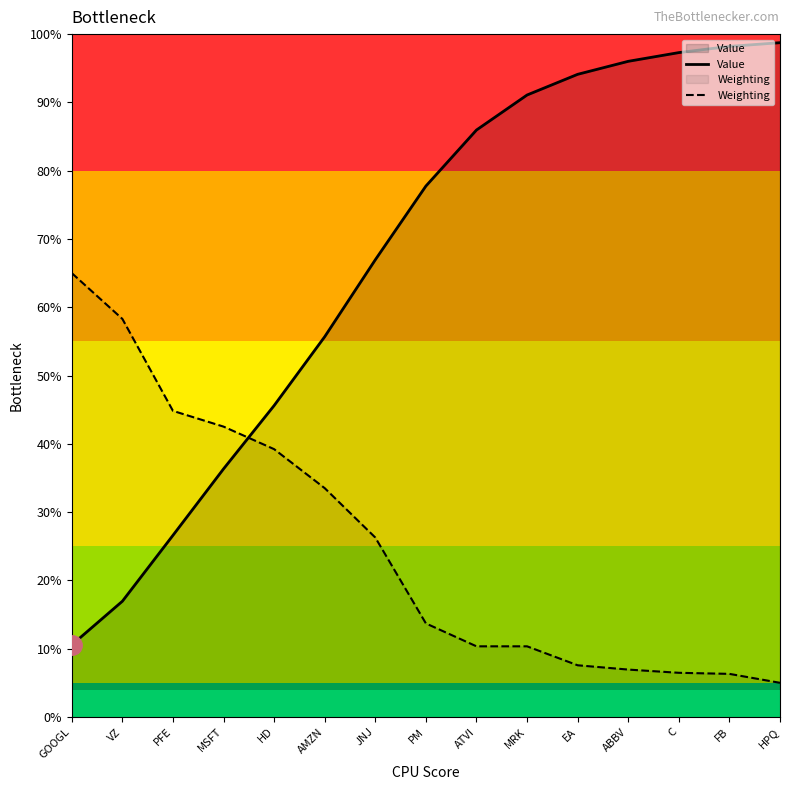

What are all the series names shown in the legend?

Value, Weighting